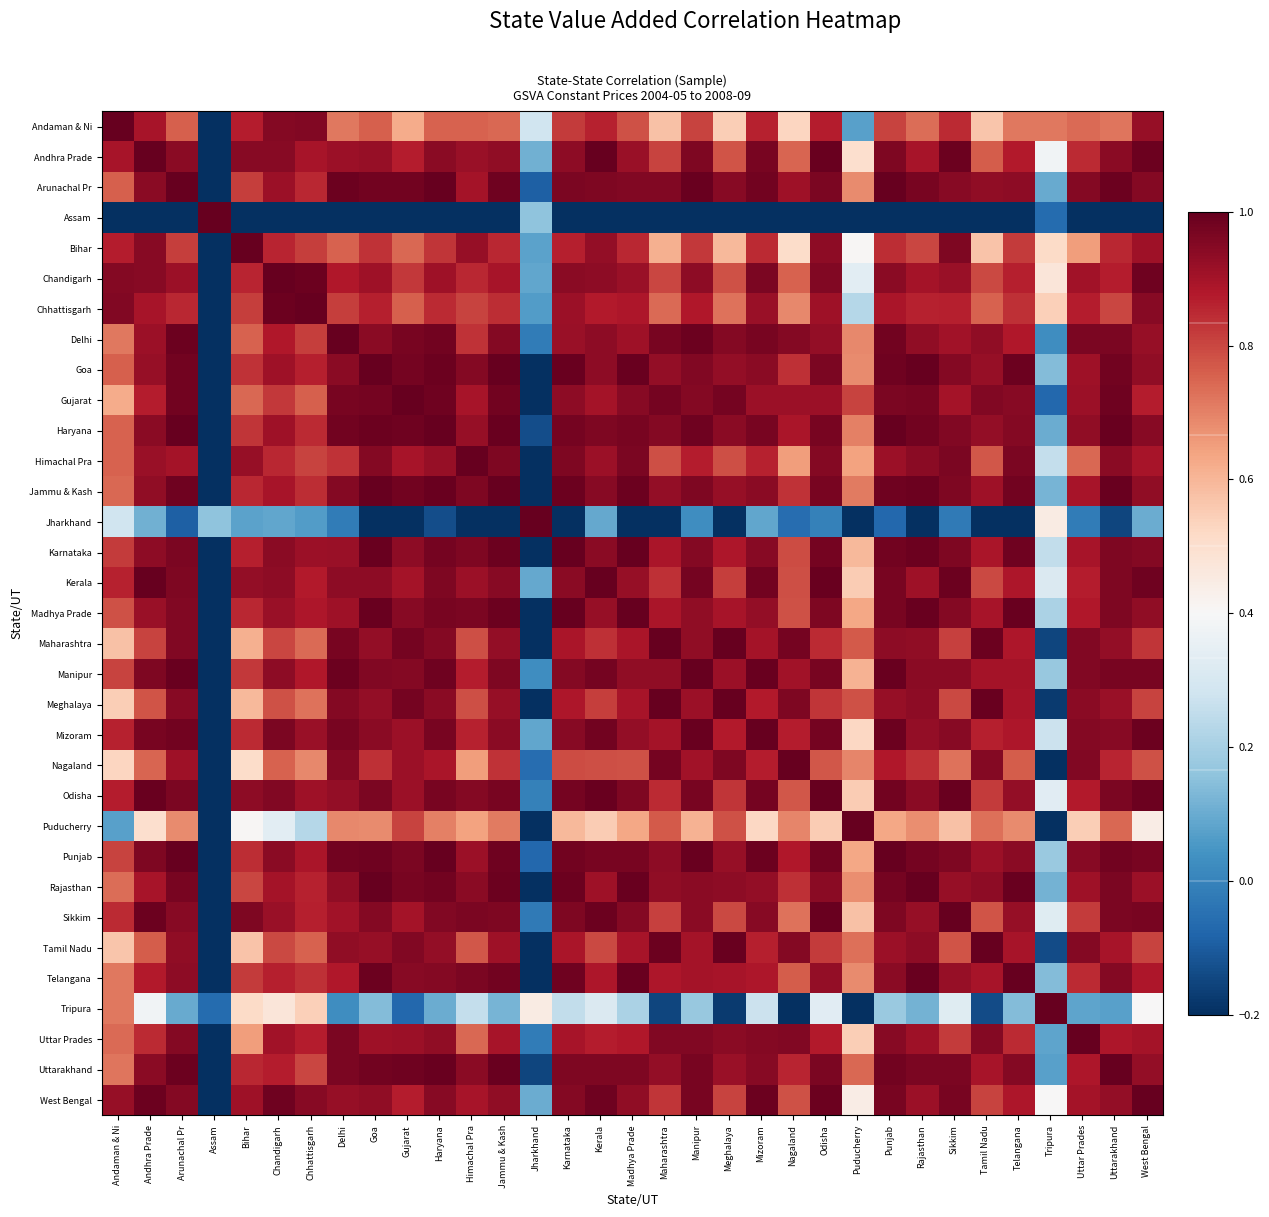

At Rajasthan, list the series in order from largest to smallest.

Rajasthan, Goa, Madhya Prade, Telangana, Jammu & Kash, Karnataka, Haryana, Punjab, Gujarat, Arunachal Pr, Uttarakhand, Odisha, Manipur, Himachal Pra, Tamil Nadu, Meghalaya, Maharashtra, Delhi, Mizoram, Sikkim, West Bengal, Uttar Prades, Kerala, Chandigarh, Andhra Prade, Chhattisgarh, Nagaland, Bihar, Andaman & Ni, Puducherry, Tripura, Jharkhand, Assam